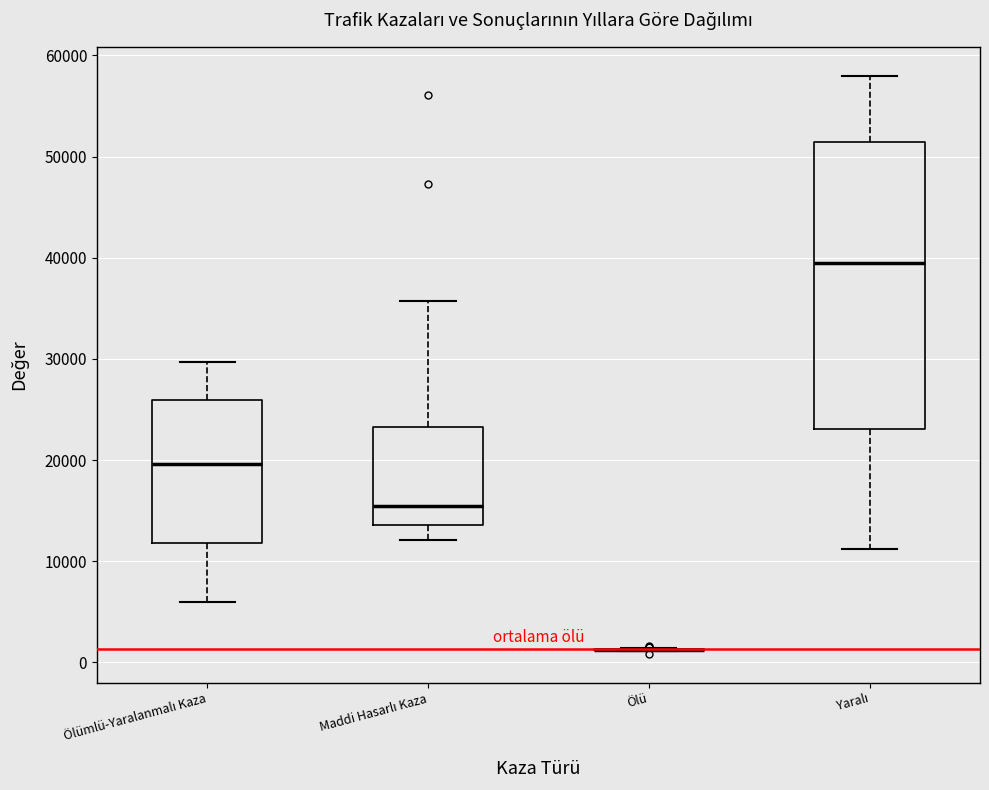

Comparing the boxes themselves (not the whiskers), which one is the tallest?

Yaralı